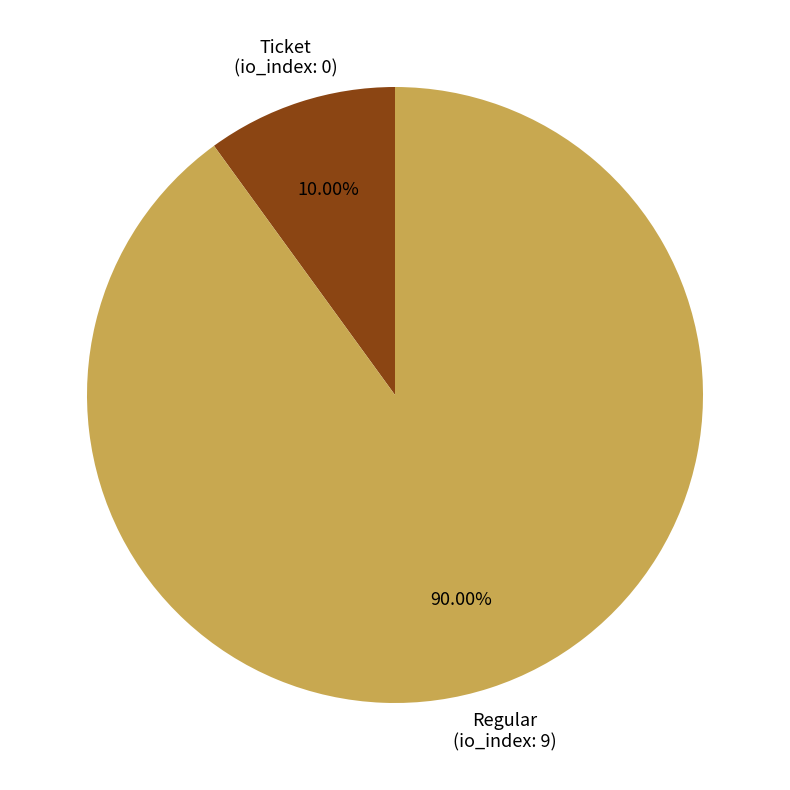

How many segments does this pie chart have?

2